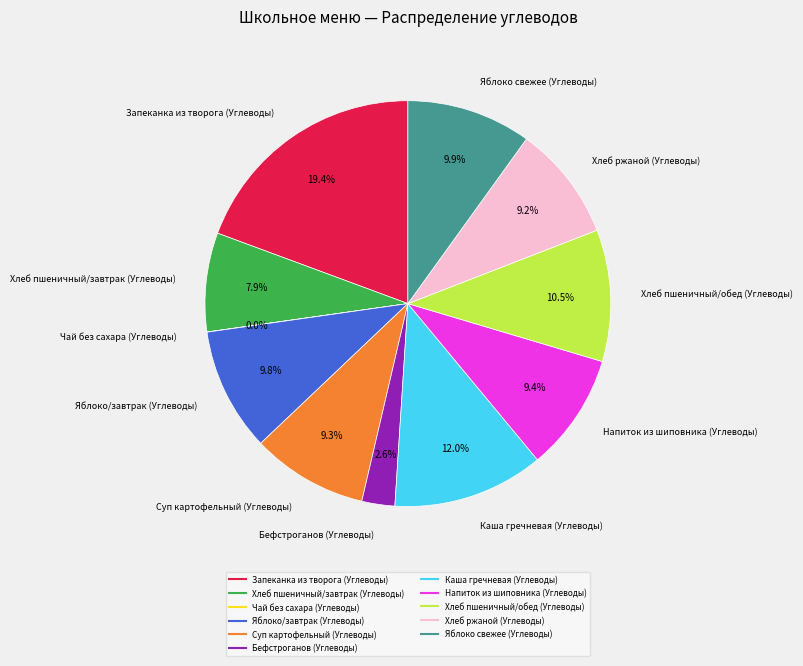

Between Напиток из шиповника (Углеводы) and Хлеб пшеничный/завтрак (Углеводы), which is larger?

Напиток из шиповника (Углеводы)